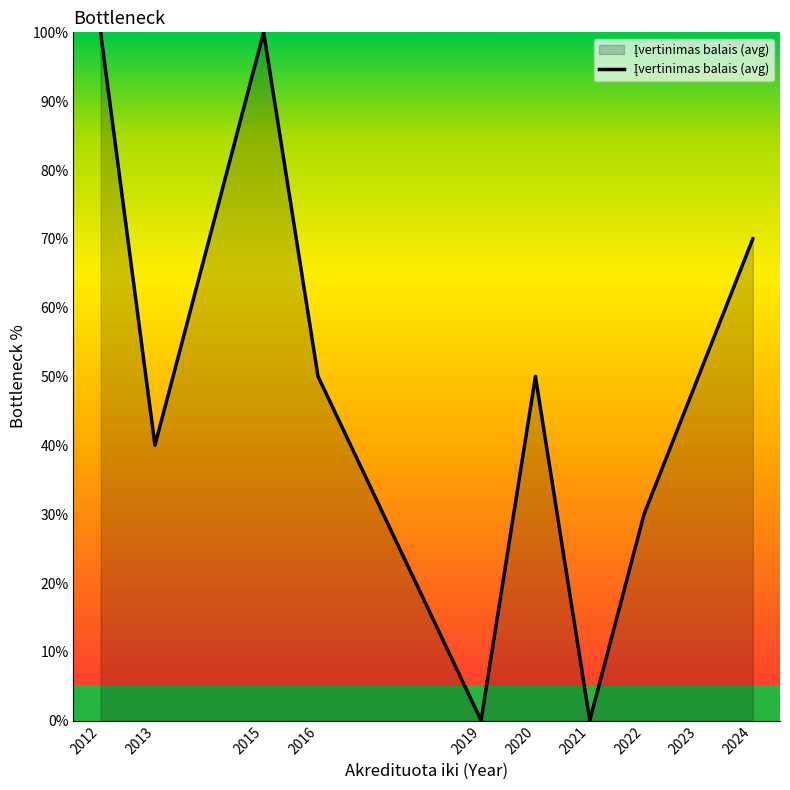

What is the maximum value shown in the chart?

100.0